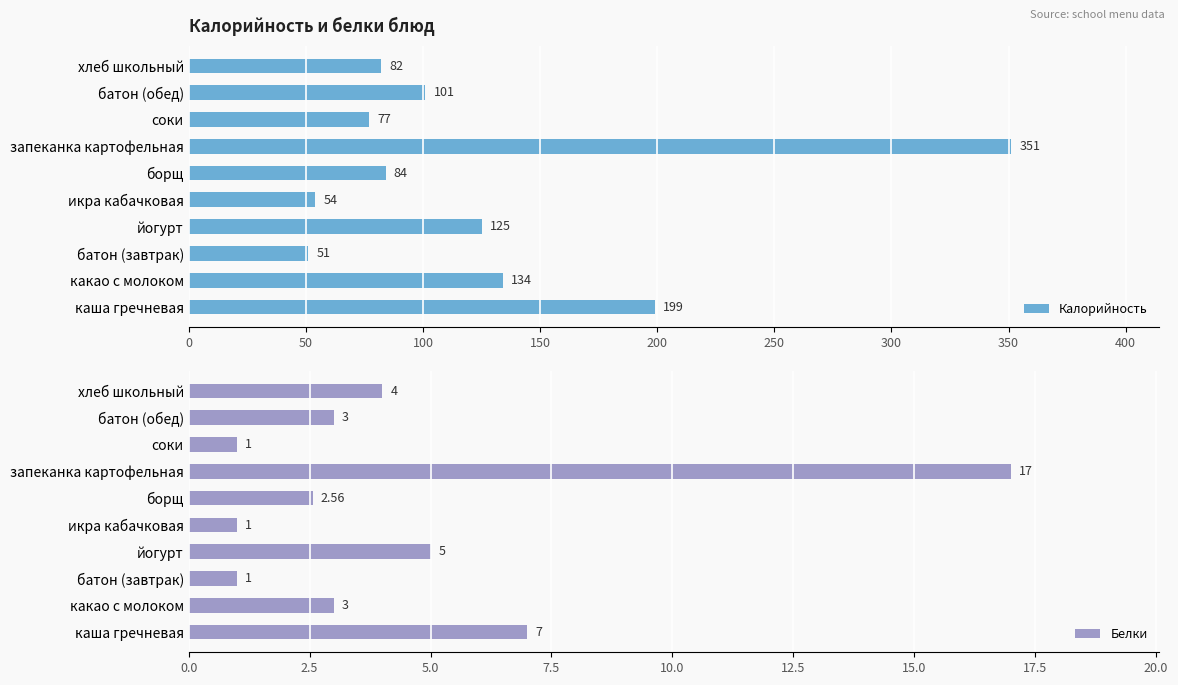

The Калорийность series shows 303.4 at каша гречневая. True or false?

False